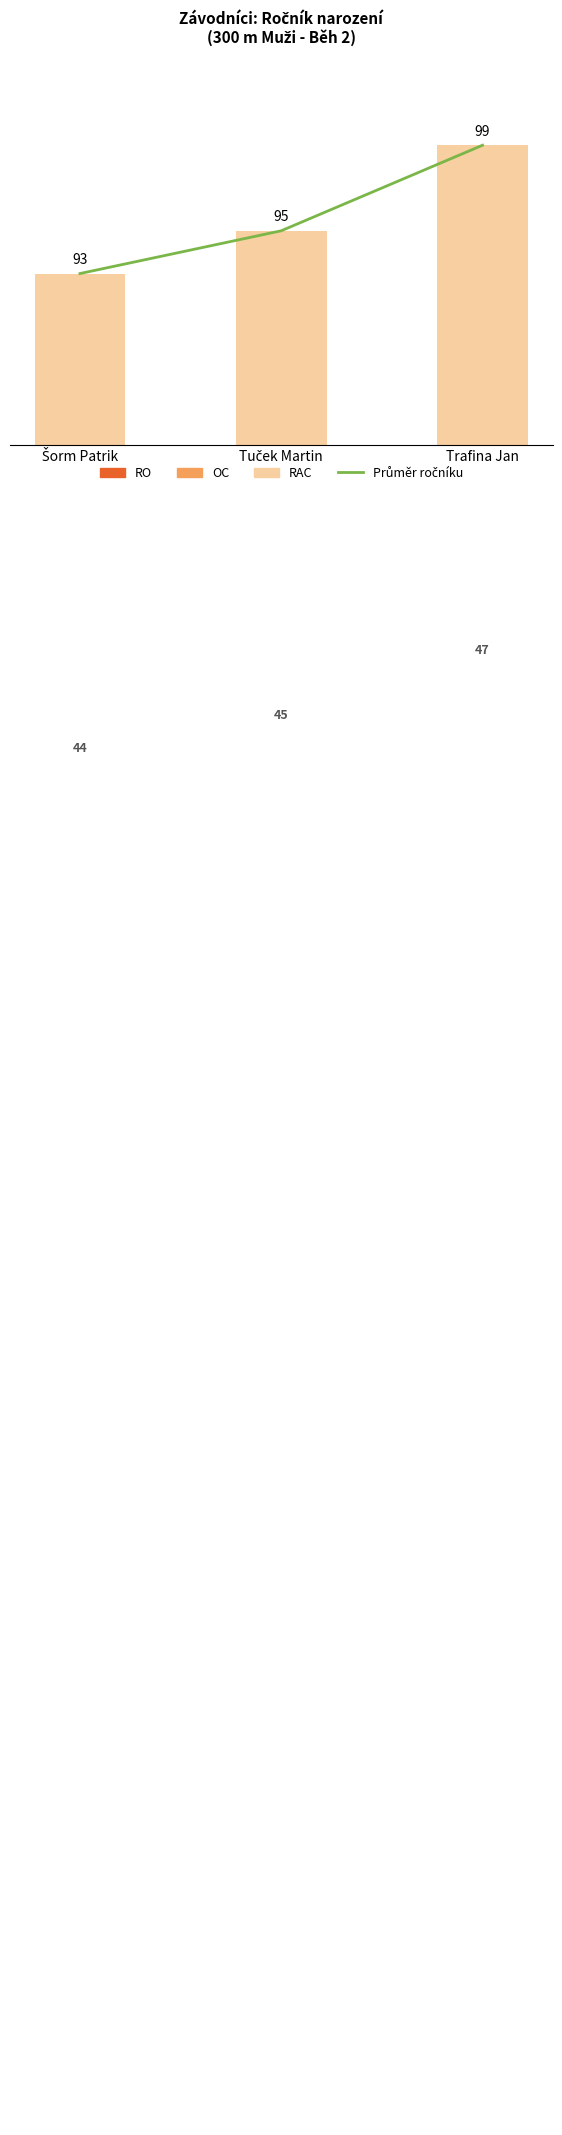

Rank the series by their maximum value, from highest to lowest.

Průměr ročníku, RAC, OC, RO